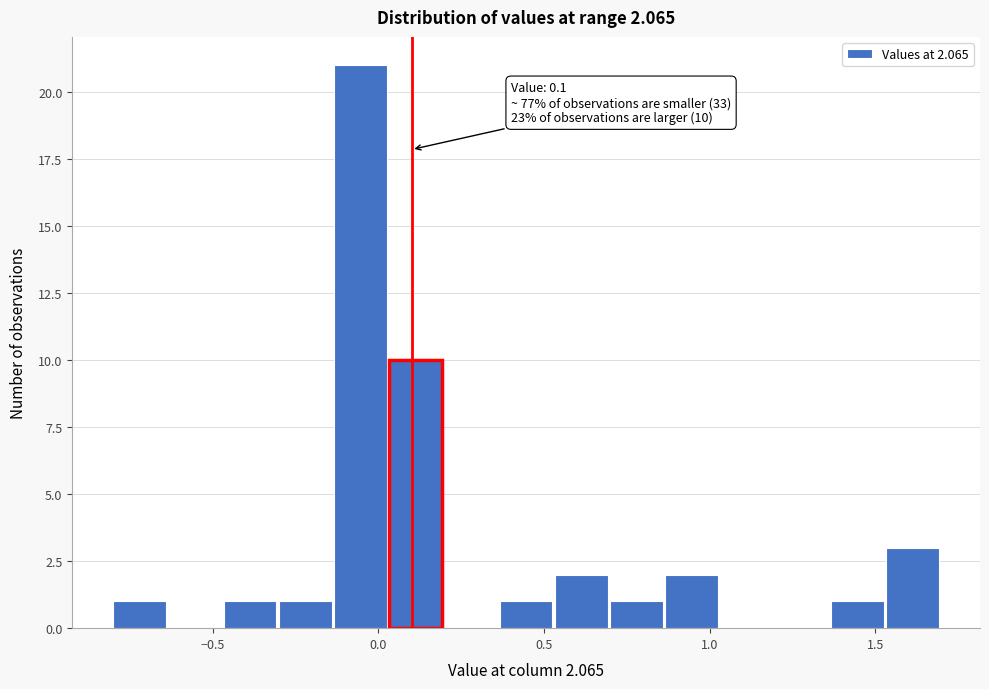

Read against the x-axis, roughly where is the centre of the tallest bar?

-0.05